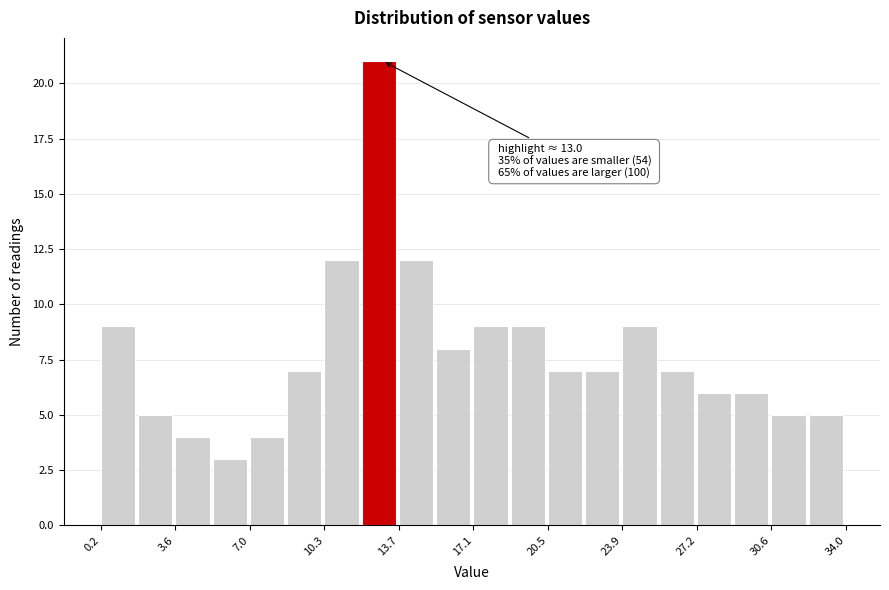

Around what value on the x-axis is the tallest bar? Give the approximate position of its centre, as read against the axis.

13.0